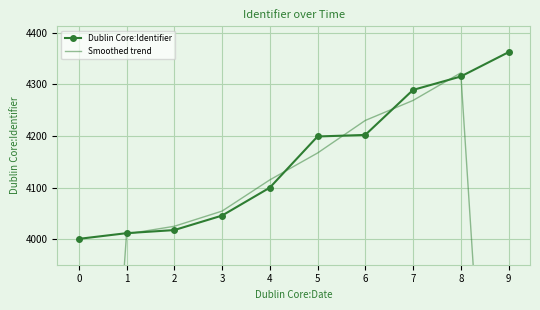

How many lines are shown in the chart?

2